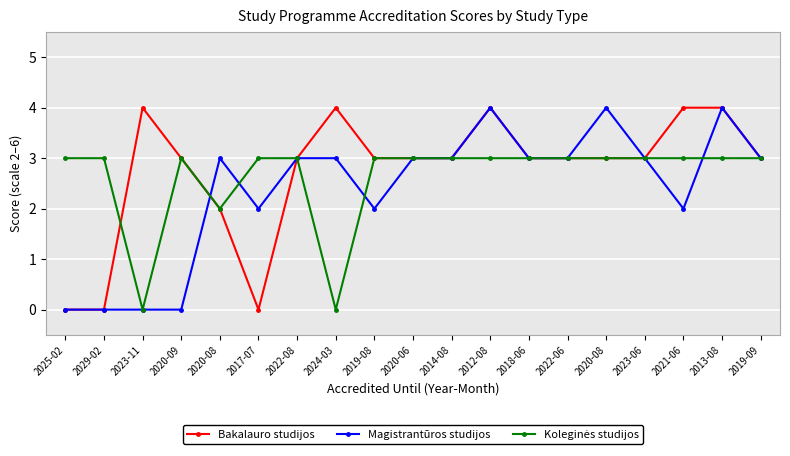

At which label does Bakalauro studijos reach its minimum?

2025-02